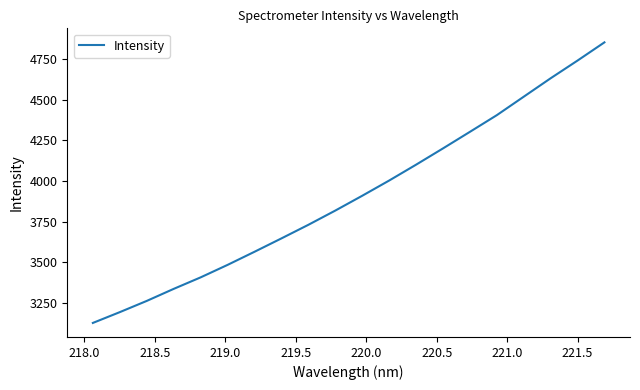

What is the greatest value displayed?

4851.0